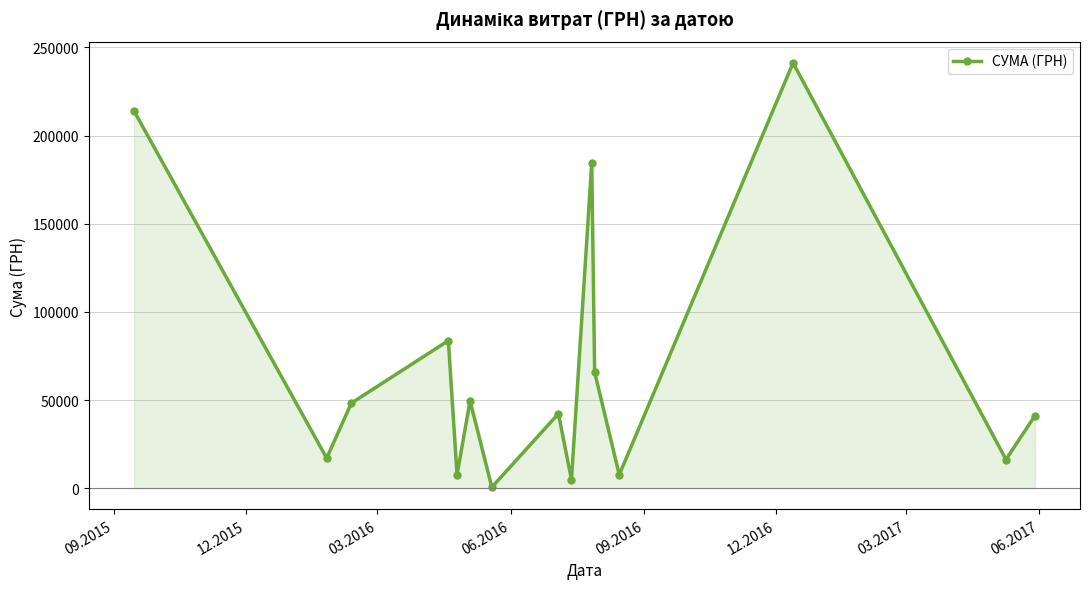

What is the difference between the maximum and minimum values?

240730.0